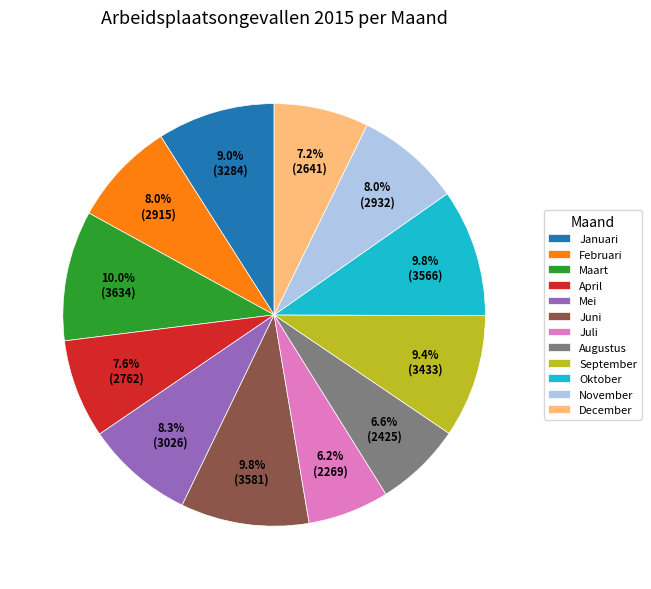

True or false: Februari accounts for 1% of the total.

False